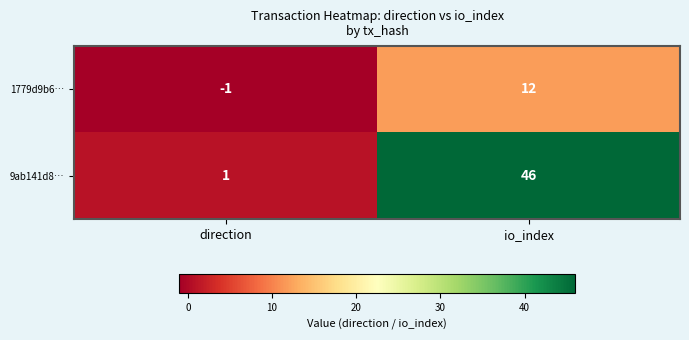

What is the maximum value for 1779d9b6…?

12